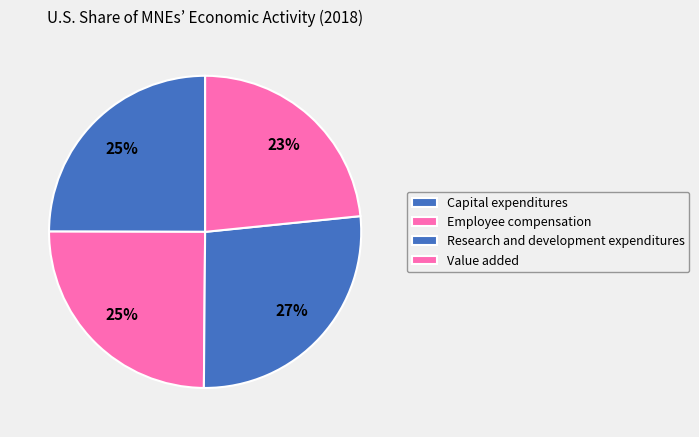

Does Employee compensation account for over 50% of the chart?

No